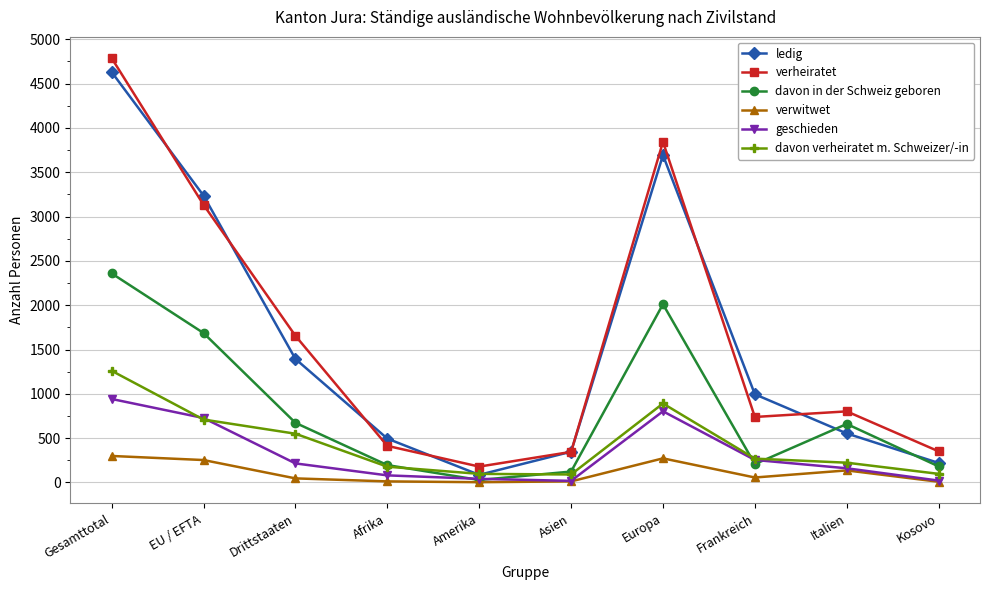

What is the value of the verwitwet point at the 7th from the left?

272